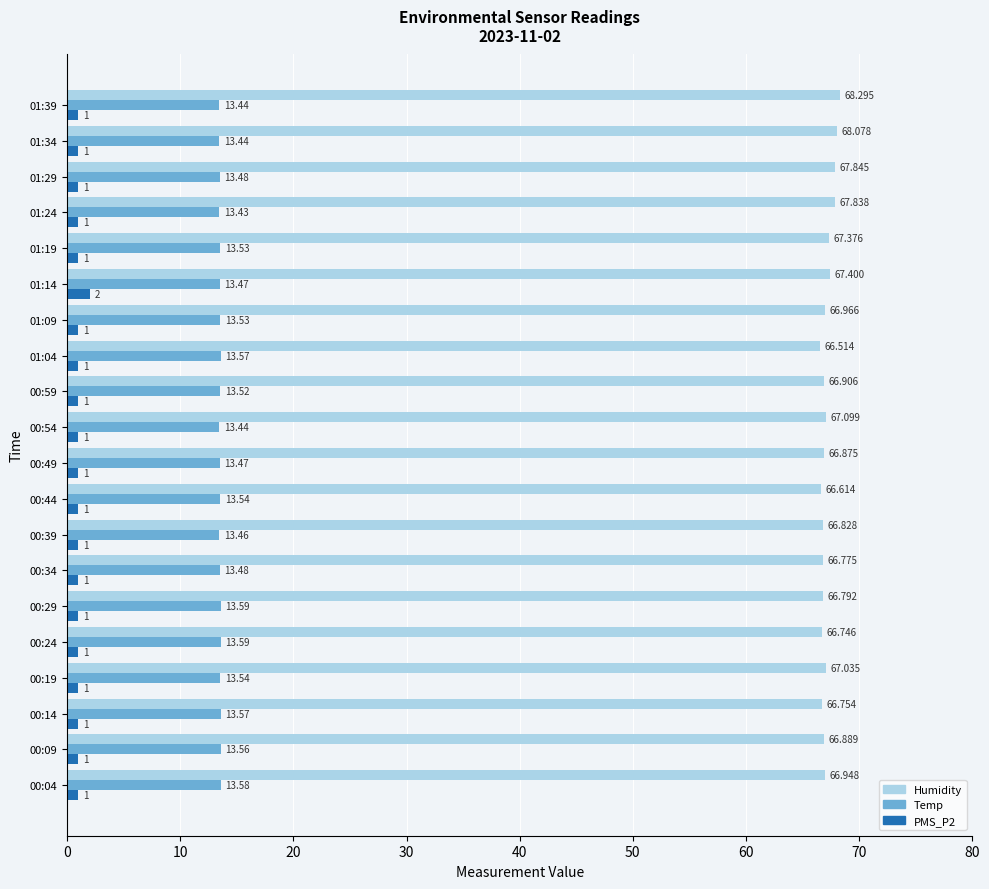

At how many categories does at least one series exceed 6?

20